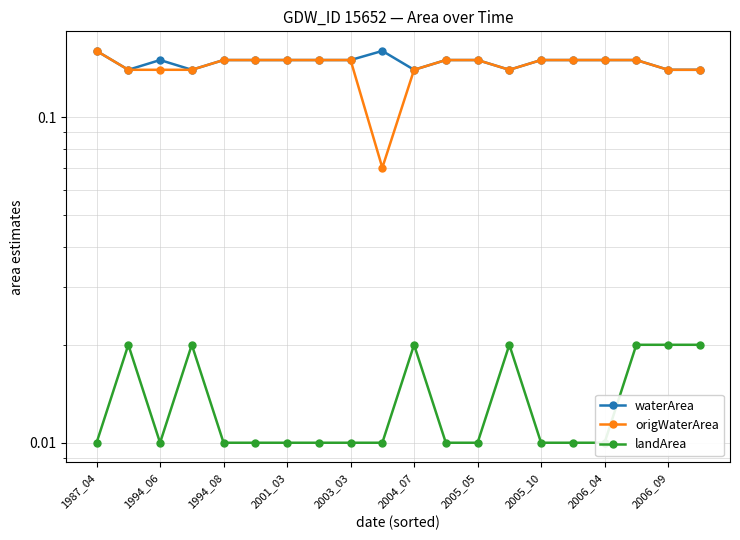

What is the maximum value shown in the chart?

0.2